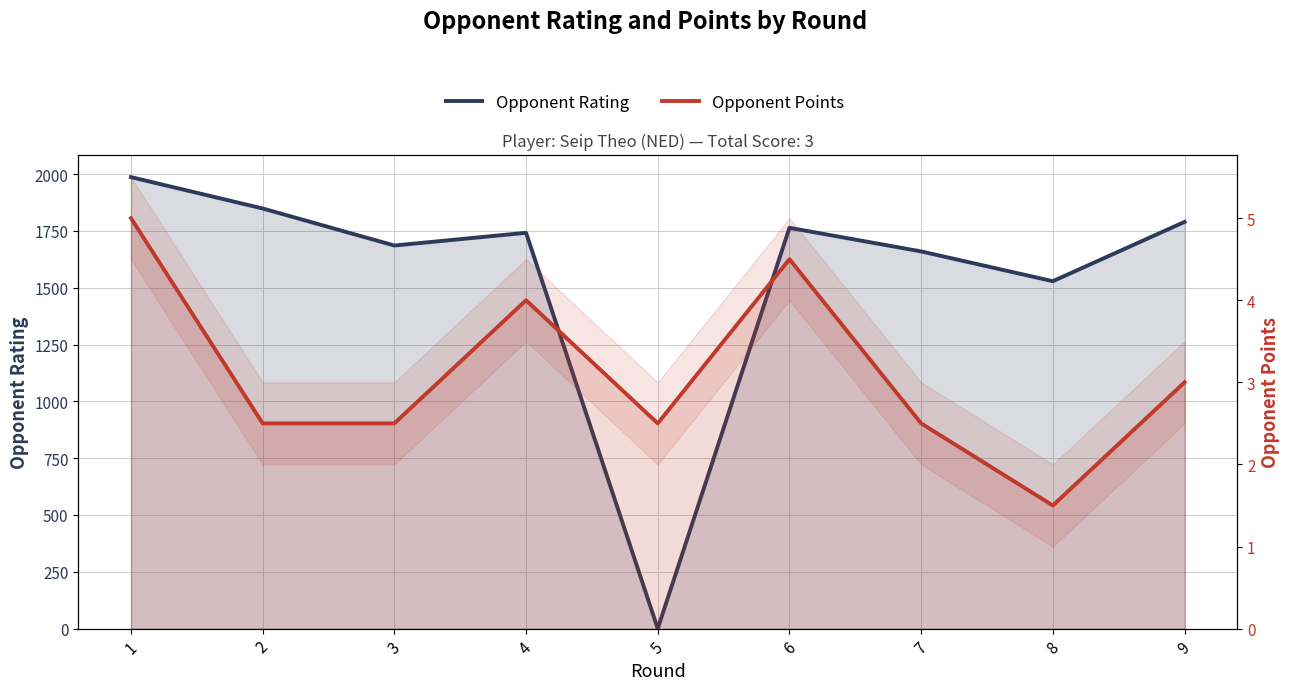

What is the difference between the highest and lowest values at 9?

1787.0